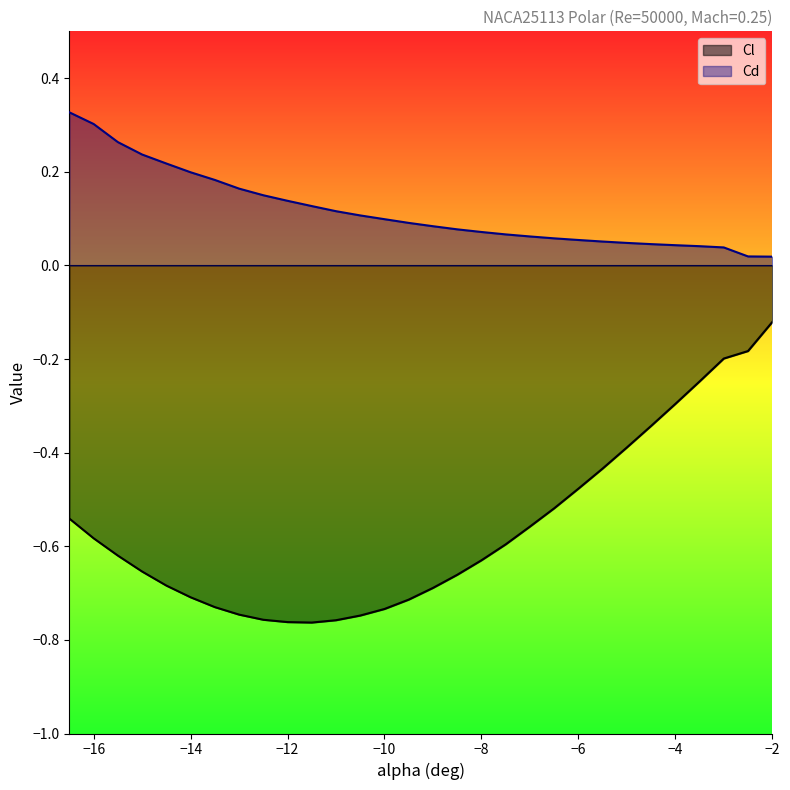

What is the value of the Cd_line point at the 7th from the left?

0.2